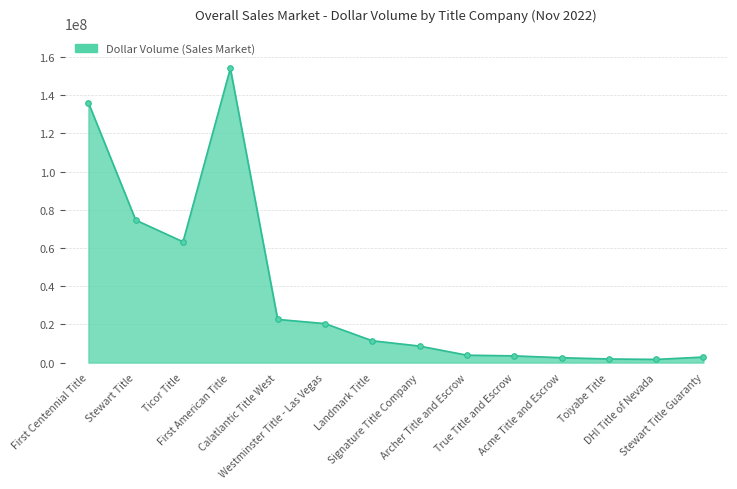

What value does the data have at Signature Title Company?

8650900.0